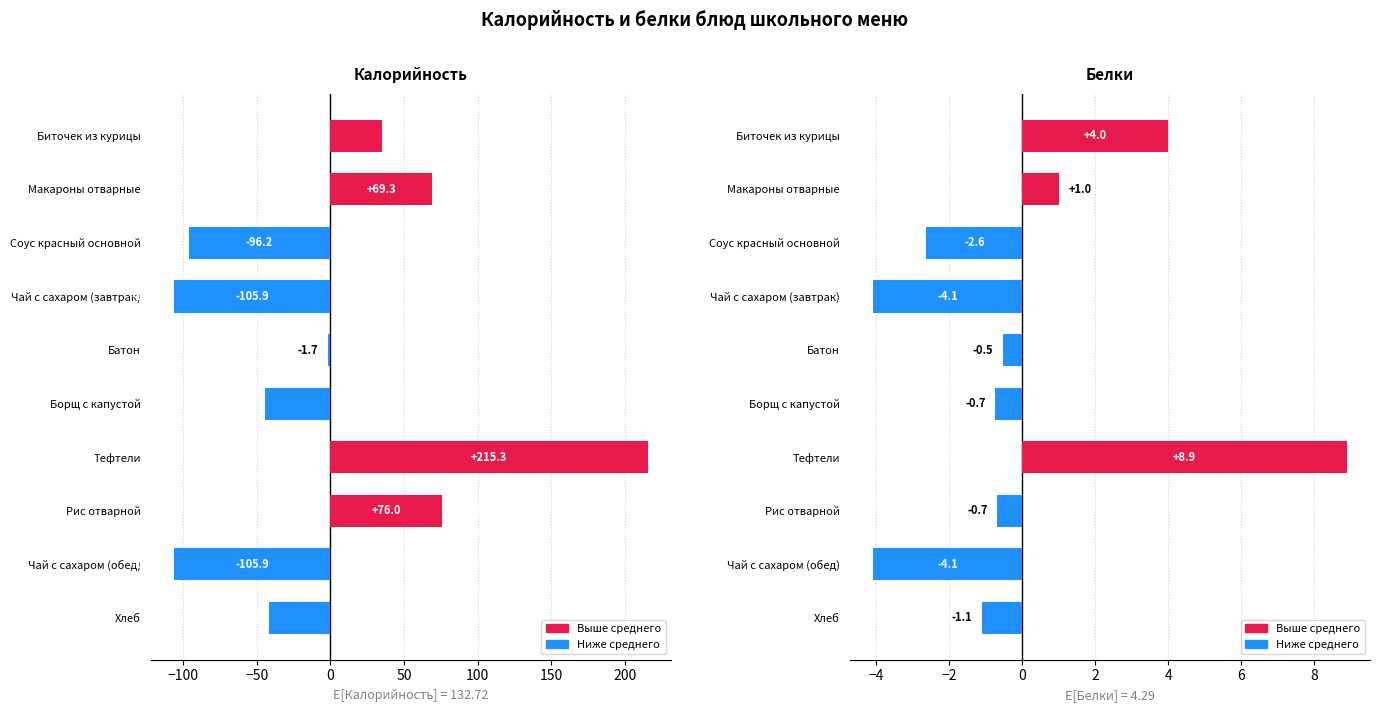

The value of Калорийность at Борщ с капустой is -20.6. True or false?

False